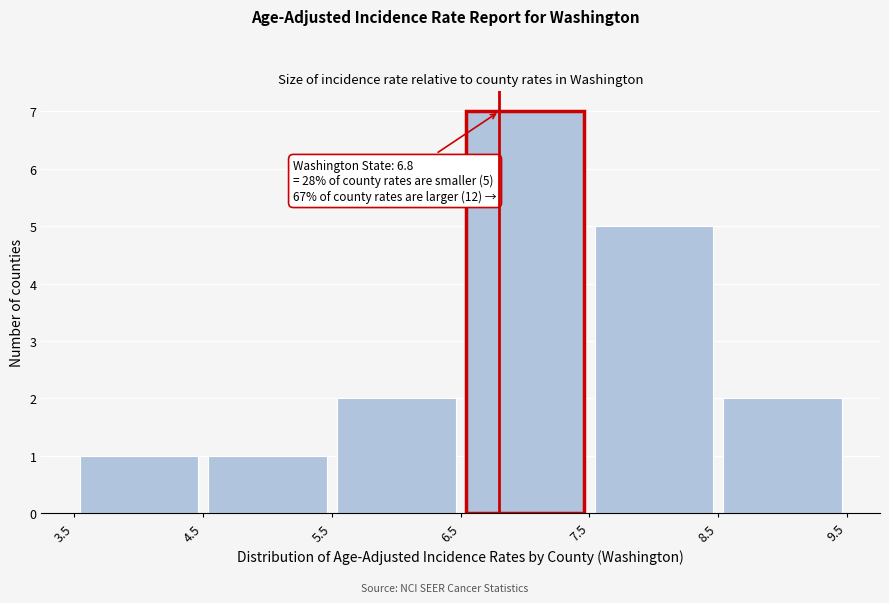

Over which range of the x-axis is the bar tallest?

6.5 to 7.5